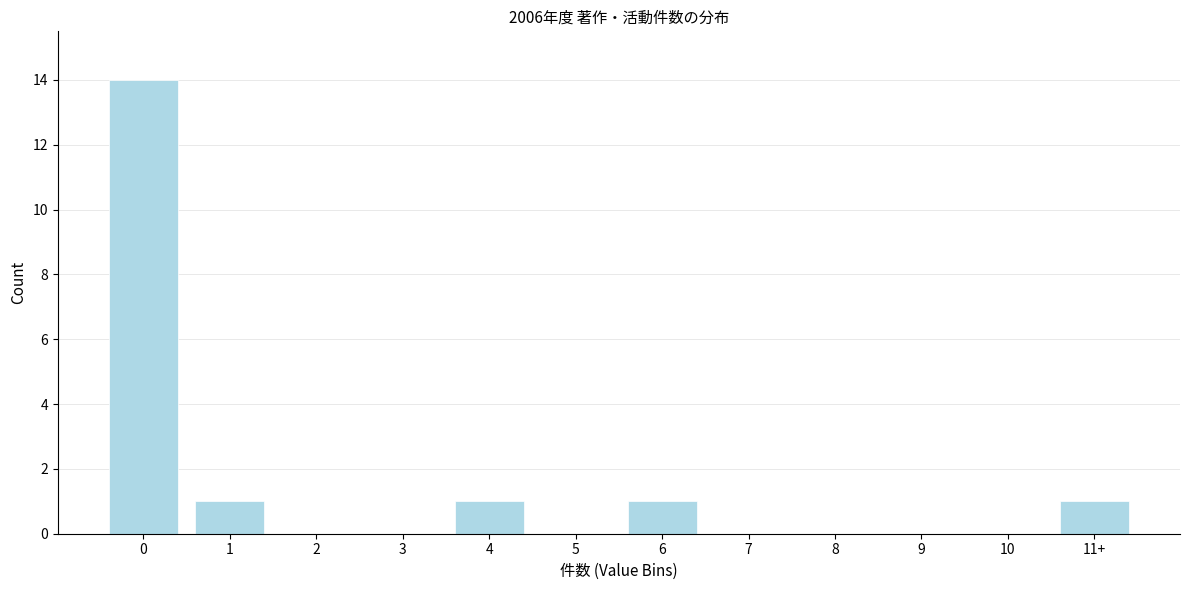

Reading left to right, what are all the values shown in this chart?

0=14	1=1	2=0	3=0	4=1	5=0	6=1	7=0	8=0	9=0	10=0	11+=1